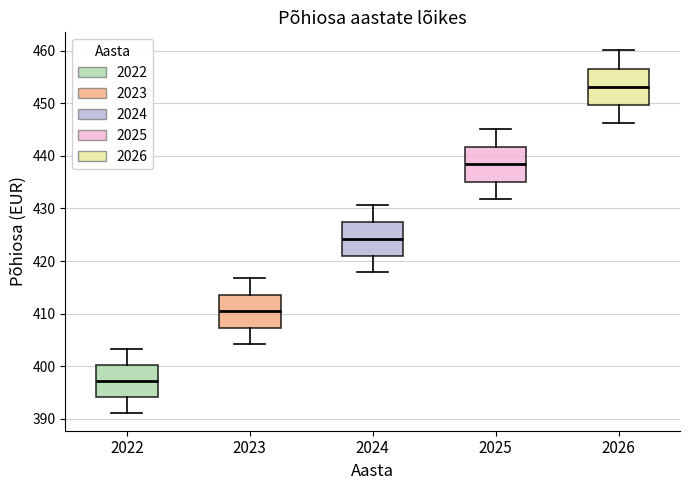

Reading left to right, read every box against the y-axis: the position of its median line, the range the box covers, and the ends of its whiskers. The values are not printed on the chart, so give them approximately, as read against the axis.

2022: median 397, box 394 to 400, whiskers 391 to 403
2023: median 410, box 407 to 414, whiskers 404 to 417
2024: median 424, box 421 to 427, whiskers 418 to 431
2025: median 438, box 435 to 442, whiskers 432 to 445
2026: median 453, box 450 to 457, whiskers 446 to 460